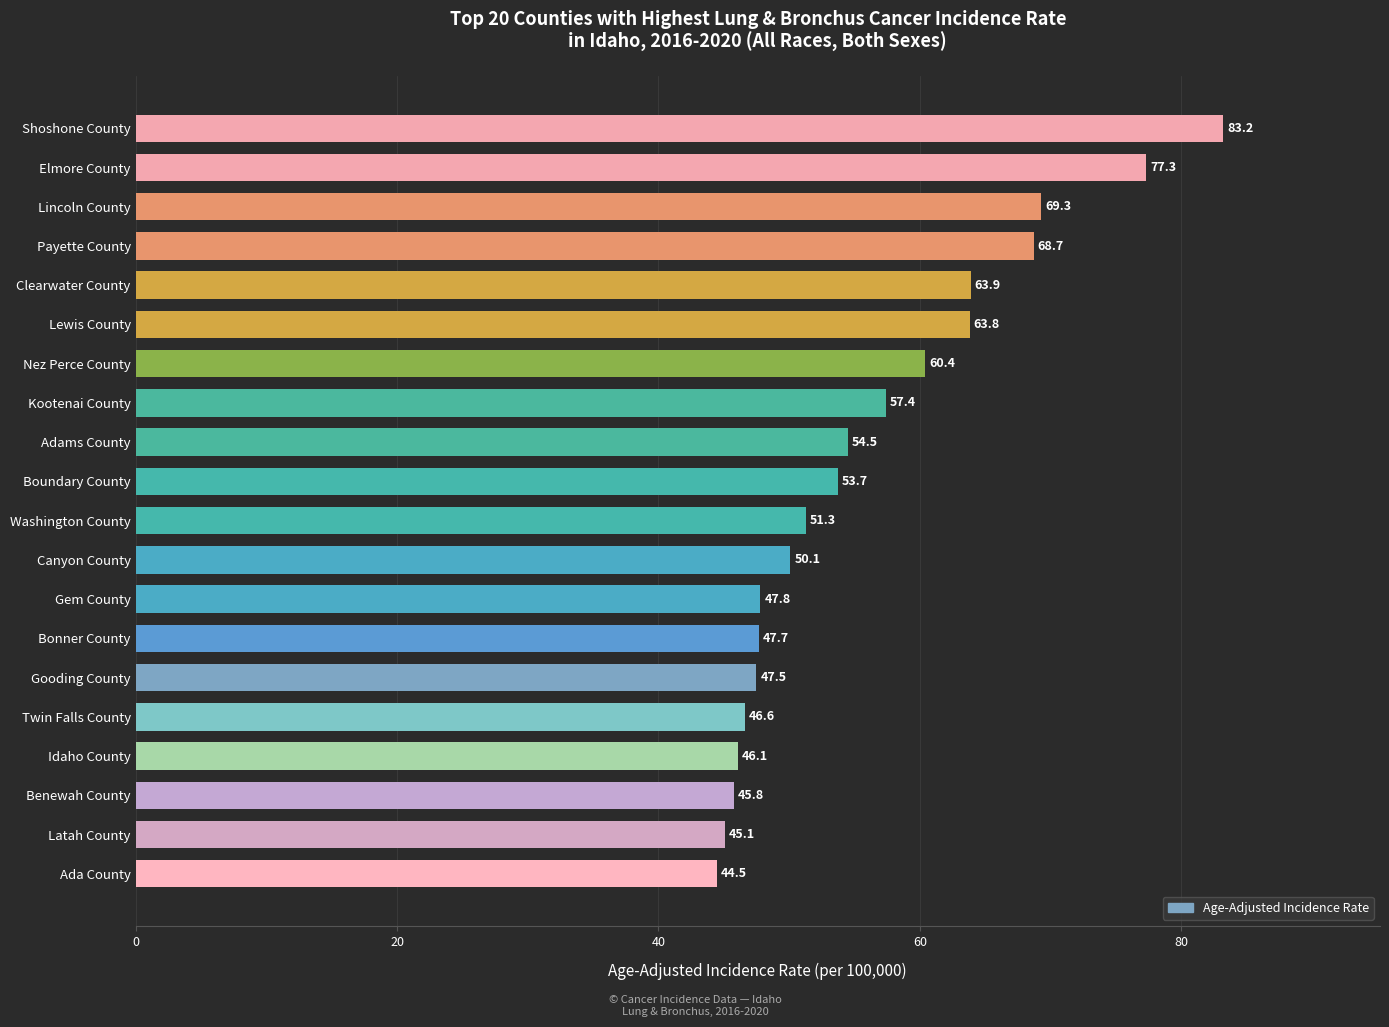

What value does the data have at Lewis County?

63.8